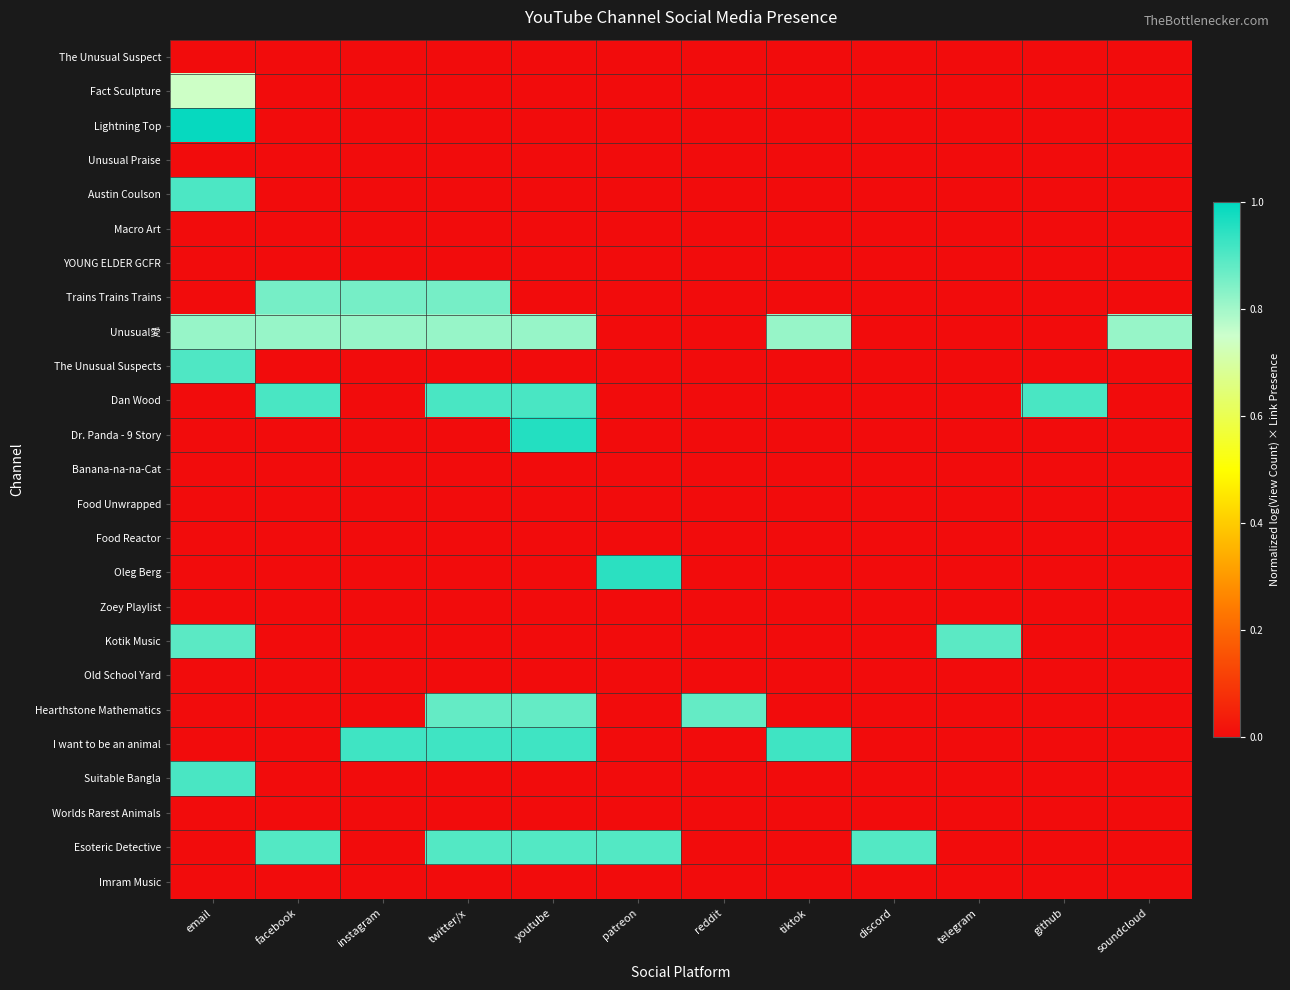

Reading left to right, list all the values displayed in this chart.

The Unusual Suspect: email=0.0	facebook=0.0	instagram=0.0	twitter/x=0.0	youtube=0.0	patreon=0.0	reddit=0.0	tiktok=0.0	discord=0.0	telegram=0.0	github=0.0	soundcloud=0.0
Fact Sculpture: email=0.7	facebook=0.0	instagram=0.0	twitter/x=0.0	youtube=0.0	patreon=0.0	reddit=0.0	tiktok=0.0	discord=0.0	telegram=0.0	github=0.0	soundcloud=0.0
Lightning Top: email=1.0	facebook=0.0	instagram=0.0	twitter/x=0.0	youtube=0.0	patreon=0.0	reddit=0.0	tiktok=0.0	discord=0.0	telegram=0.0	github=0.0	soundcloud=0.0
Unusual Praise: email=0.0	facebook=0.0	instagram=0.0	twitter/x=0.0	youtube=0.0	patreon=0.0	reddit=0.0	tiktok=0.0	discord=0.0	telegram=0.0	github=0.0	soundcloud=0.0
Austin Coulson: email=0.9	facebook=0.0	instagram=0.0	twitter/x=0.0	youtube=0.0	patreon=0.0	reddit=0.0	tiktok=0.0	discord=0.0	telegram=0.0	github=0.0	soundcloud=0.0
Macro Art: email=0.0	facebook=0.0	instagram=0.0	twitter/x=0.0	youtube=0.0	patreon=0.0	reddit=0.0	tiktok=0.0	discord=0.0	telegram=0.0	github=0.0	soundcloud=0.0
YOUNG ELDER GCFR: email=0.0	facebook=0.0	instagram=0.0	twitter/x=0.0	youtube=0.0	patreon=0.0	reddit=0.0	tiktok=0.0	discord=0.0	telegram=0.0	github=0.0	soundcloud=0.0
Trains Trains Trains: email=0.0	facebook=0.9	instagram=0.9	twitter/x=0.9	youtube=0.0	patreon=0.0	reddit=0.0	tiktok=0.0	discord=0.0	telegram=0.0	github=0.0	soundcloud=0.0
Unusual愛: email=0.8	facebook=0.8	instagram=0.8	twitter/x=0.8	youtube=0.8	patreon=0.0	reddit=0.0	tiktok=0.8	discord=0.0	telegram=0.0	github=0.0	soundcloud=0.8
The Unusual Suspects: email=0.9	facebook=0.0	instagram=0.0	twitter/x=0.0	youtube=0.0	patreon=0.0	reddit=0.0	tiktok=0.0	discord=0.0	telegram=0.0	github=0.0	soundcloud=0.0
Dan Wood: email=0.0	facebook=0.9	instagram=0.0	twitter/x=0.9	youtube=0.9	patreon=0.0	reddit=0.0	tiktok=0.0	discord=0.0	telegram=0.0	github=0.9	soundcloud=0.0
Dr. Panda - 9 Story: email=0.0	facebook=0.0	instagram=0.0	twitter/x=0.0	youtube=1.0	patreon=0.0	reddit=0.0	tiktok=0.0	discord=0.0	telegram=0.0	github=0.0	soundcloud=0.0
Banana-na-na-Cat: email=0.0	facebook=0.0	instagram=0.0	twitter/x=0.0	youtube=0.0	patreon=0.0	reddit=0.0	tiktok=0.0	discord=0.0	telegram=0.0	github=0.0	soundcloud=0.0
Food Unwrapped: email=0.0	facebook=0.0	instagram=0.0	twitter/x=0.0	youtube=0.0	patreon=0.0	reddit=0.0	tiktok=0.0	discord=0.0	telegram=0.0	github=0.0	soundcloud=0.0
Food Reactor: email=0.0	facebook=0.0	instagram=0.0	twitter/x=0.0	youtube=0.0	patreon=0.0	reddit=0.0	tiktok=0.0	discord=0.0	telegram=0.0	github=0.0	soundcloud=0.0
Oleg Berg: email=0.0	facebook=0.0	instagram=0.0	twitter/x=0.0	youtube=0.0	patreon=0.9	reddit=0.0	tiktok=0.0	discord=0.0	telegram=0.0	github=0.0	soundcloud=0.0
Zoey Playlist: email=0.0	facebook=0.0	instagram=0.0	twitter/x=0.0	youtube=0.0	patreon=0.0	reddit=0.0	tiktok=0.0	discord=0.0	telegram=0.0	github=0.0	soundcloud=0.0
Kotik Music: email=0.9	facebook=0.0	instagram=0.0	twitter/x=0.0	youtube=0.0	patreon=0.0	reddit=0.0	tiktok=0.0	discord=0.0	telegram=0.9	github=0.0	soundcloud=0.0
Old School Yard: email=0.0	facebook=0.0	instagram=0.0	twitter/x=0.0	youtube=0.0	patreon=0.0	reddit=0.0	tiktok=0.0	discord=0.0	telegram=0.0	github=0.0	soundcloud=0.0
Hearthstone Mathematics: email=0.0	facebook=0.0	instagram=0.0	twitter/x=0.9	youtube=0.9	patreon=0.0	reddit=0.9	tiktok=0.0	discord=0.0	telegram=0.0	github=0.0	soundcloud=0.0
I want to be an animal: email=0.0	facebook=0.0	instagram=0.9	twitter/x=0.9	youtube=0.9	patreon=0.0	reddit=0.0	tiktok=0.9	discord=0.0	telegram=0.0	github=0.0	soundcloud=0.0
Suitable Bangla: email=0.9	facebook=0.0	instagram=0.0	twitter/x=0.0	youtube=0.0	patreon=0.0	reddit=0.0	tiktok=0.0	discord=0.0	telegram=0.0	github=0.0	soundcloud=0.0
Worlds Rarest Animals: email=0.0	facebook=0.0	instagram=0.0	twitter/x=0.0	youtube=0.0	patreon=0.0	reddit=0.0	tiktok=0.0	discord=0.0	telegram=0.0	github=0.0	soundcloud=0.0
Esoteric Detective: email=0.0	facebook=0.9	instagram=0.0	twitter/x=0.9	youtube=0.9	patreon=0.9	reddit=0.0	tiktok=0.0	discord=0.9	telegram=0.0	github=0.0	soundcloud=0.0
Imram Music: email=0.0	facebook=0.0	instagram=0.0	twitter/x=0.0	youtube=0.0	patreon=0.0	reddit=0.0	tiktok=0.0	discord=0.0	telegram=0.0	github=0.0	soundcloud=0.0